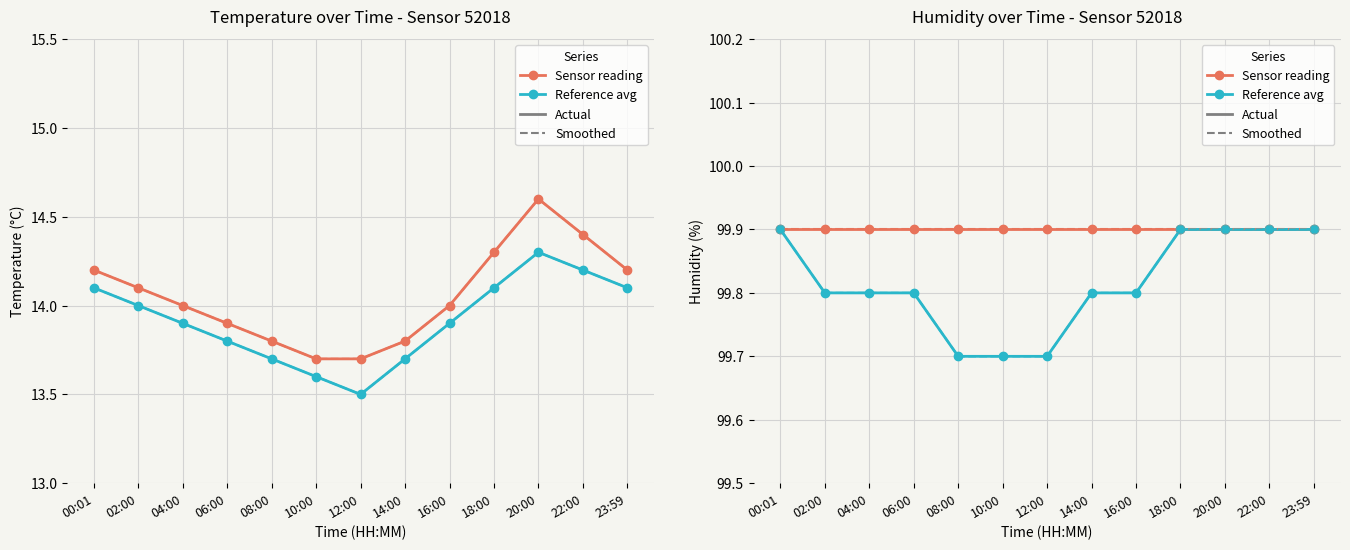

Does the chart display data point markers on the line(s)?

Yes